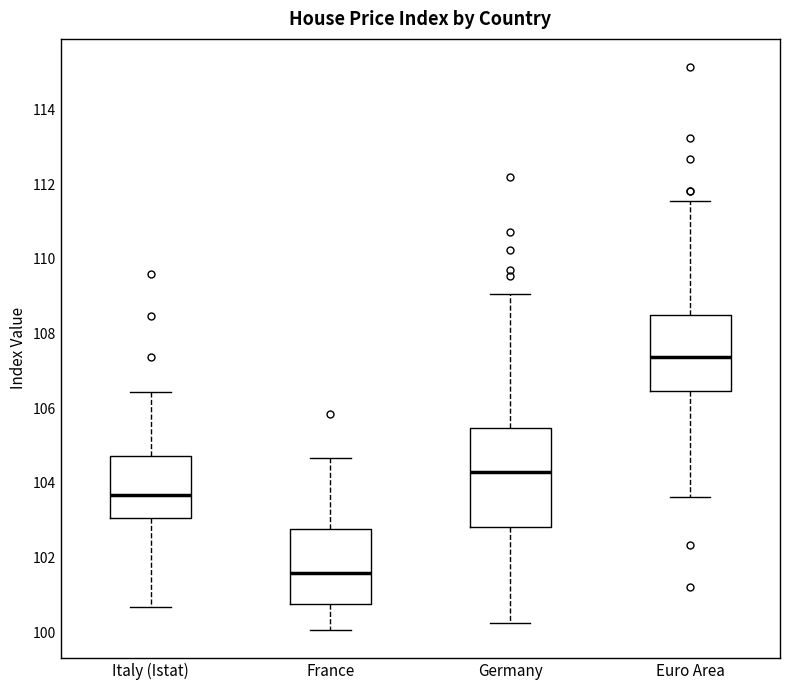

Where does the lower whisker of the box for France end on the y-axis? The values are not printed on the chart, so give them approximately, as read against the axis.

100.0